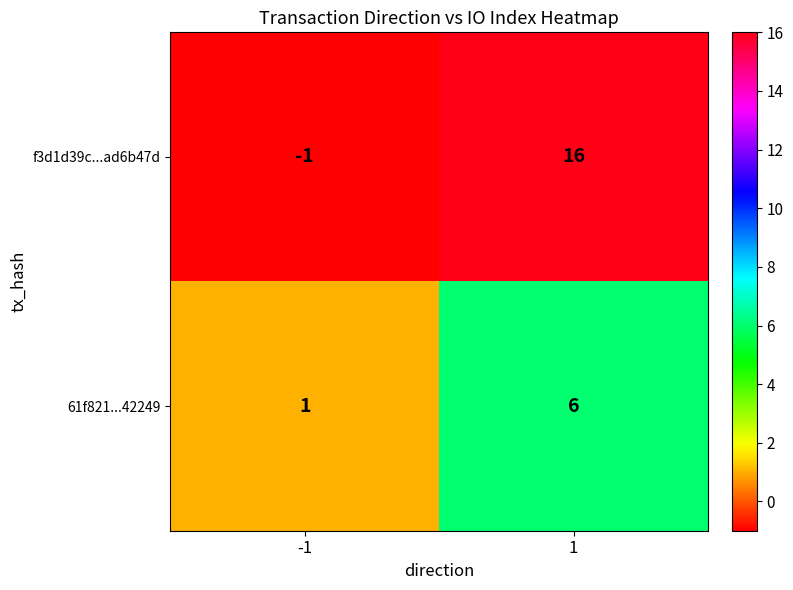

At which category does the chart reach its minimum across all series?

-1